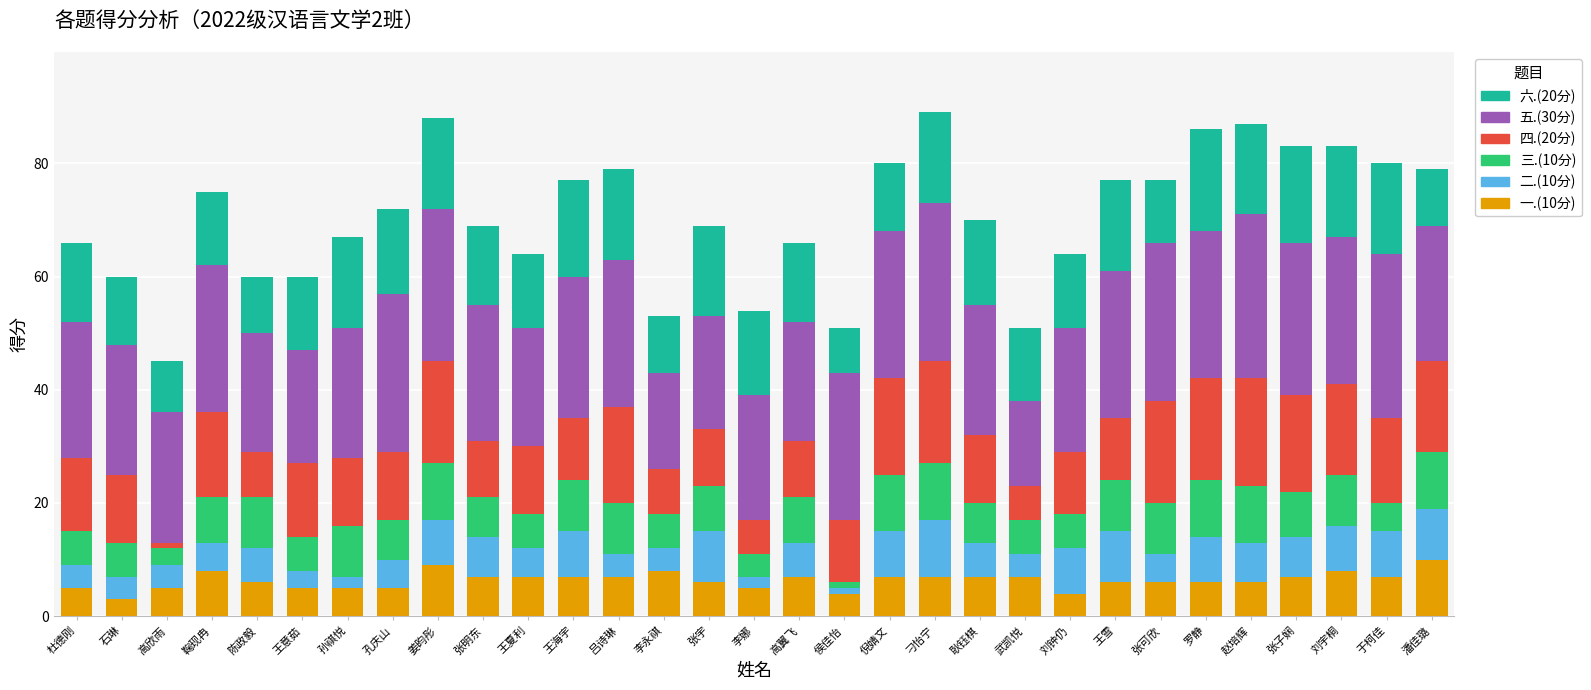

What are all the series names shown in the legend?

六.(20分), 五.(30分), 四.(20分), 三.(10分), 二.(10分), 一.(10分)